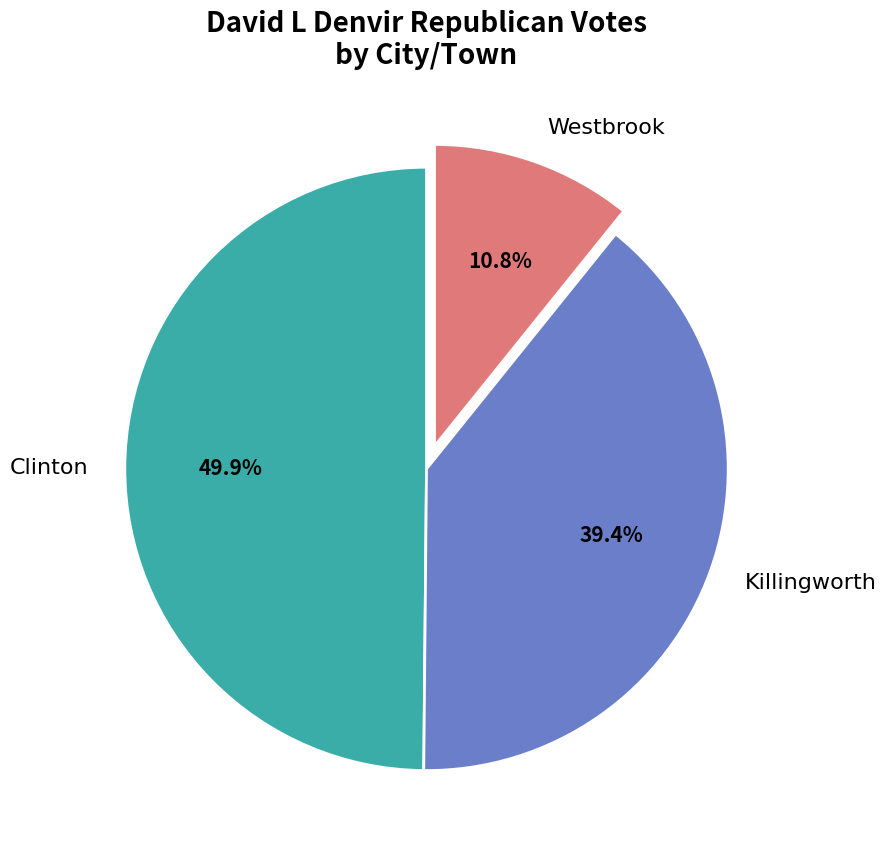

True or false: Westbrook accounts for 2% of the total.

False